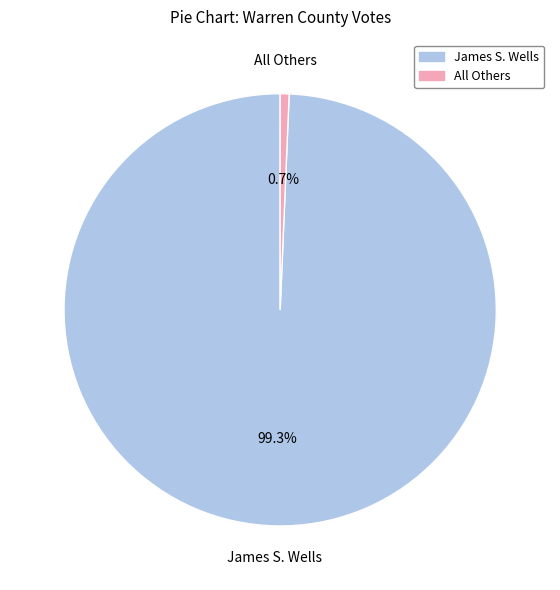

How many slices are in this pie chart?

2